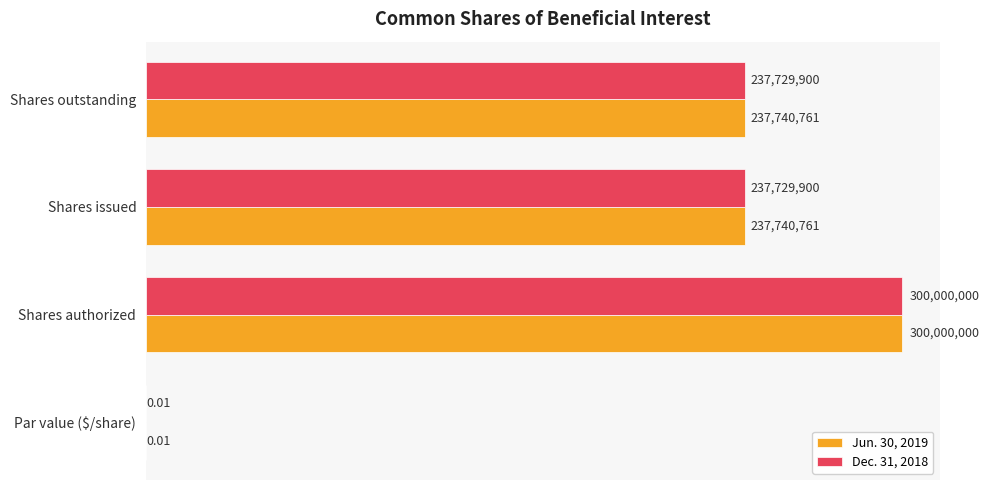

How many categories are shown in the chart?

4